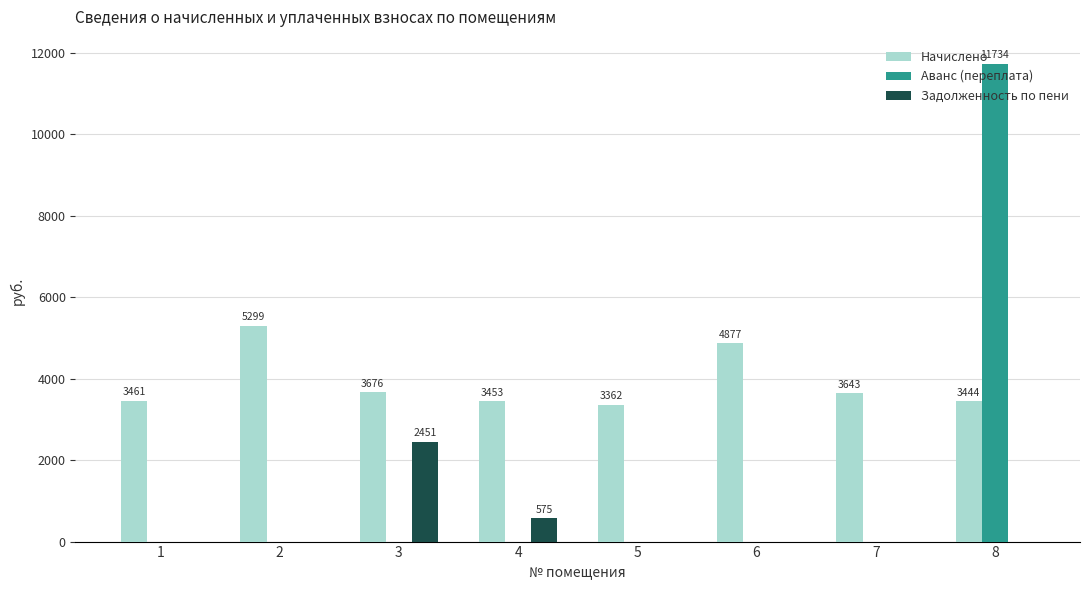

What is the highest value of the Задолженность по пени series?

2450.9